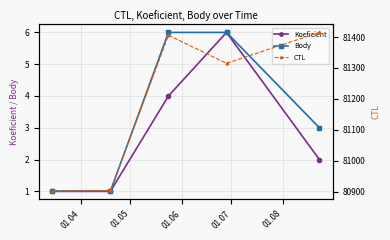

Reading right to left, what are all the values shown in this chart?

Koeficient: 2	6	4	1	1
Body: 3	6	6	1	1
CTL: 81415	81315	81406	80904	80901